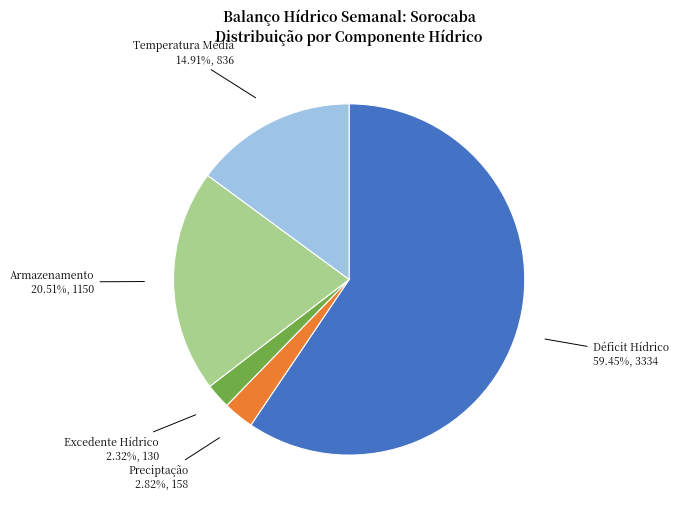

Between Excedente Hídrico and Temperatura Média, which is larger?

Temperatura Média